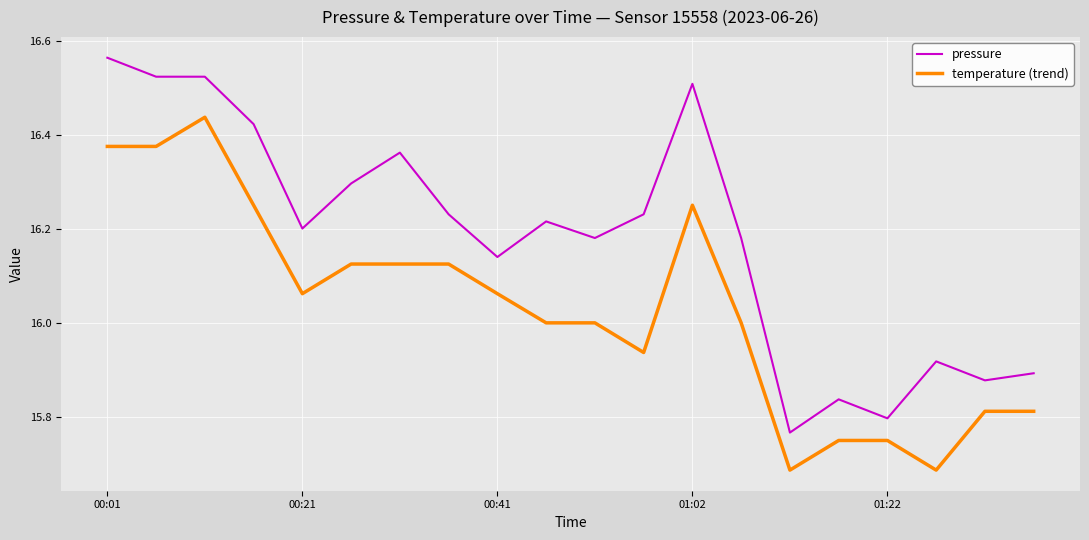

What is the difference between the maximum and minimum values in the pressure series?

0.8